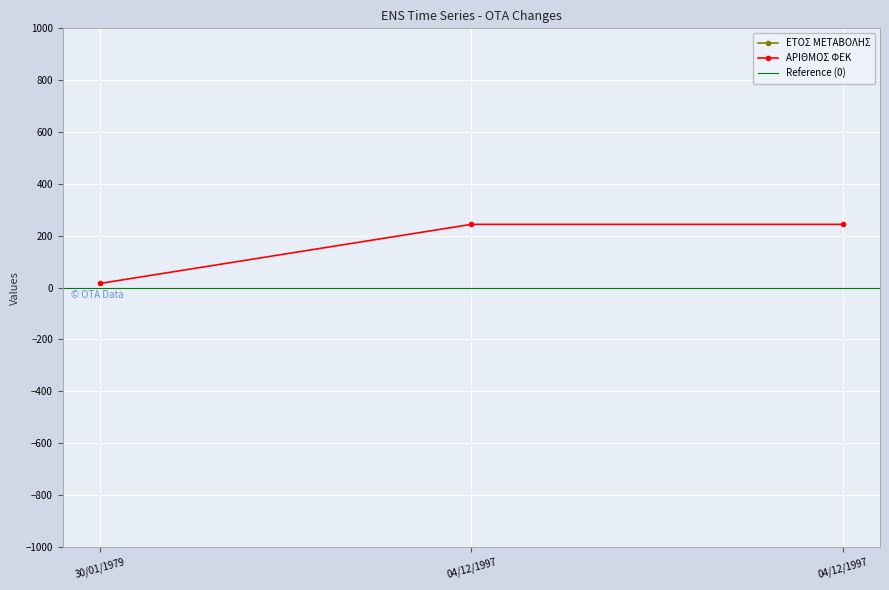

At which category is the sum across all series the highest?

04/12/1997